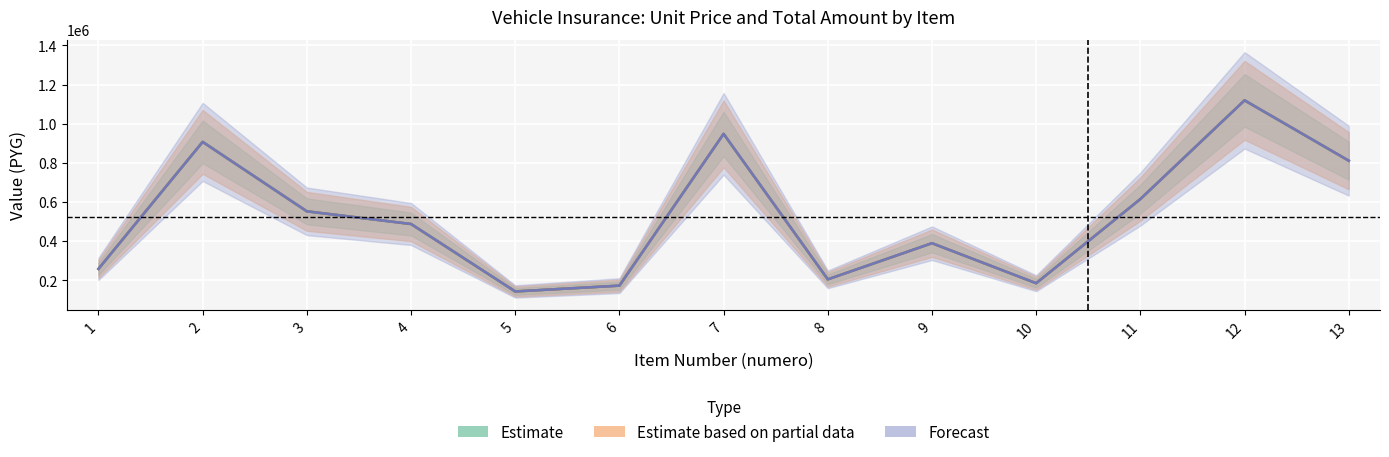

True or false: precio_unitario_estimado and monto cross at least once.

False